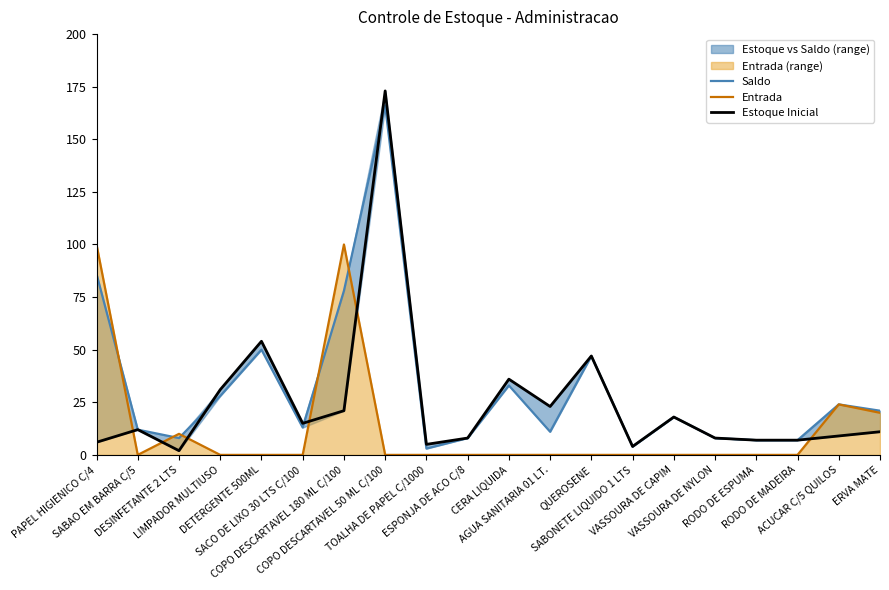

Which series ends up on top after the final intersection of Entrada and Estoque Inicial?

Entrada